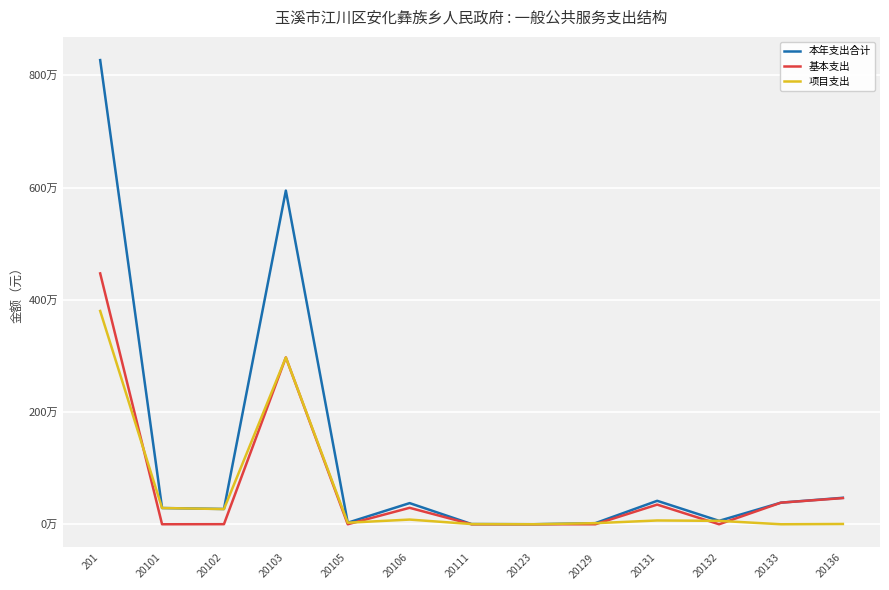

What is the value of the 本年支出合计 point at the 1st from the left?

8272291.9